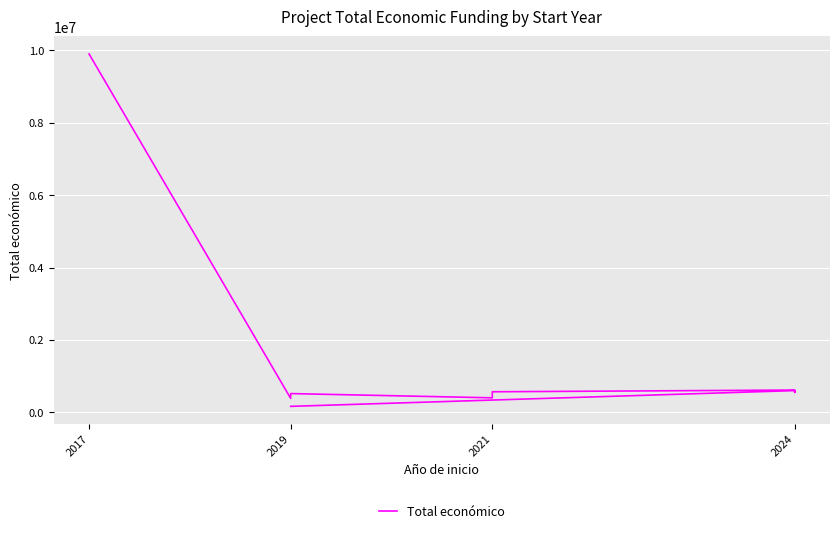

How many distinct data groups are displayed?

1